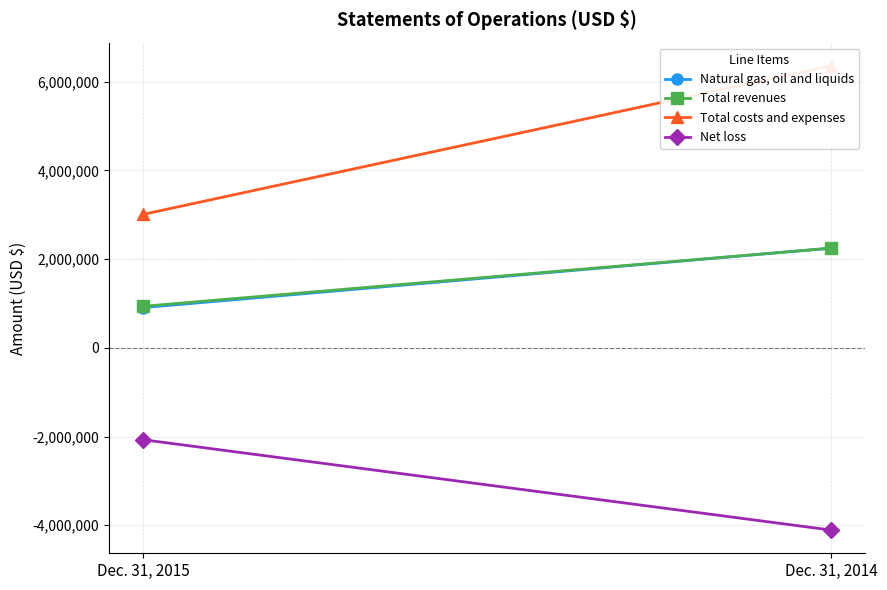

What is the sum of all Total costs and expenses values?

9365100